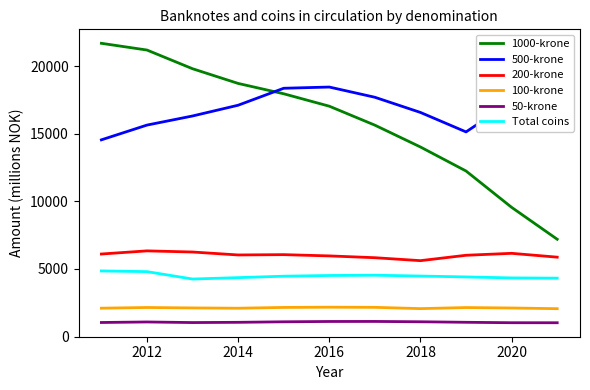

True or false: Total coins and 50-krone cross at least once.

False